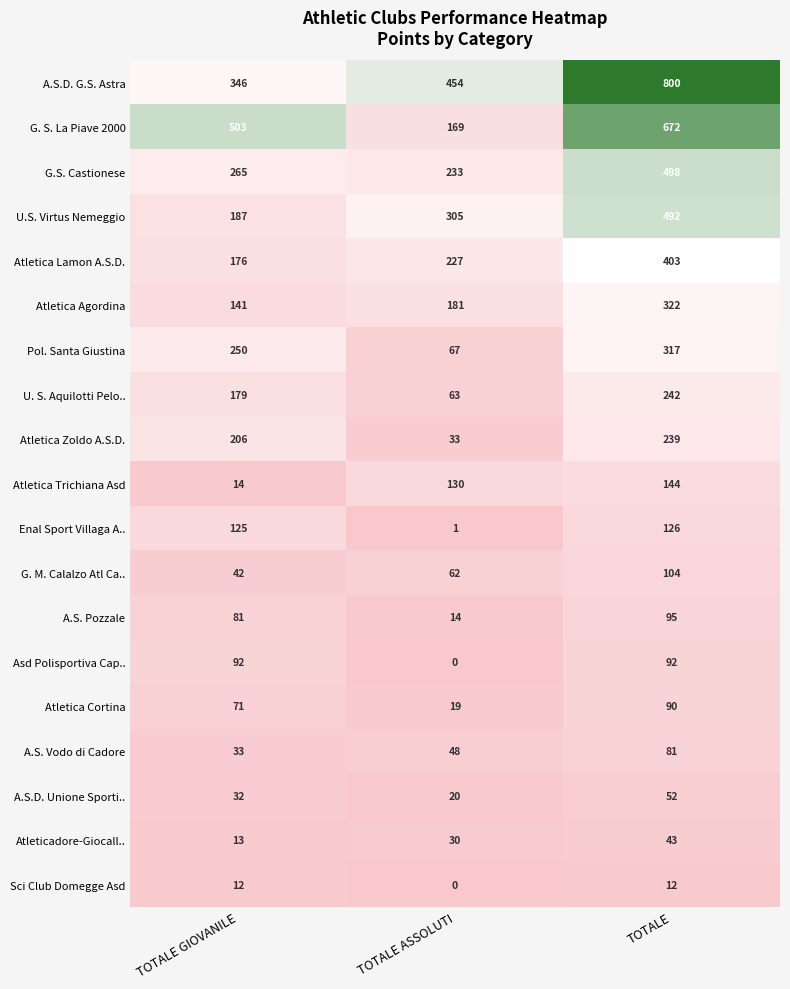

At which label is Atletica Cortina closest to 54?

TOTALE GIOVANILE